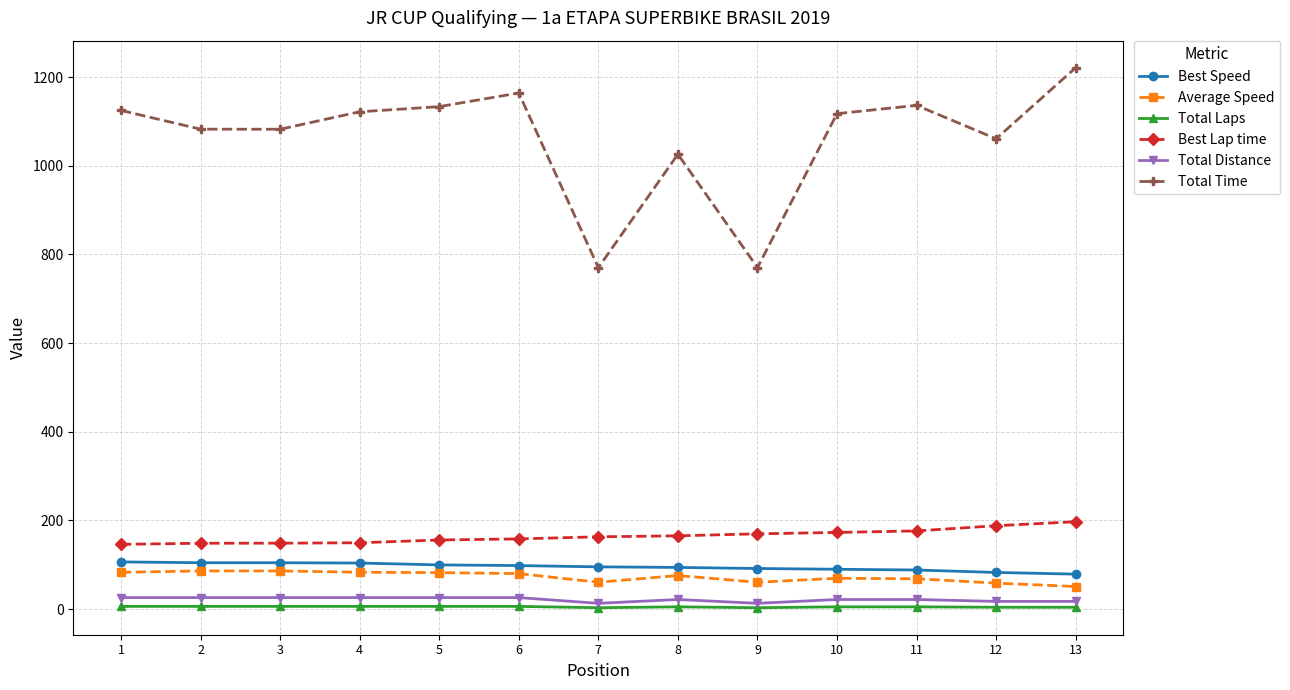

How many series are shown in this chart?

6